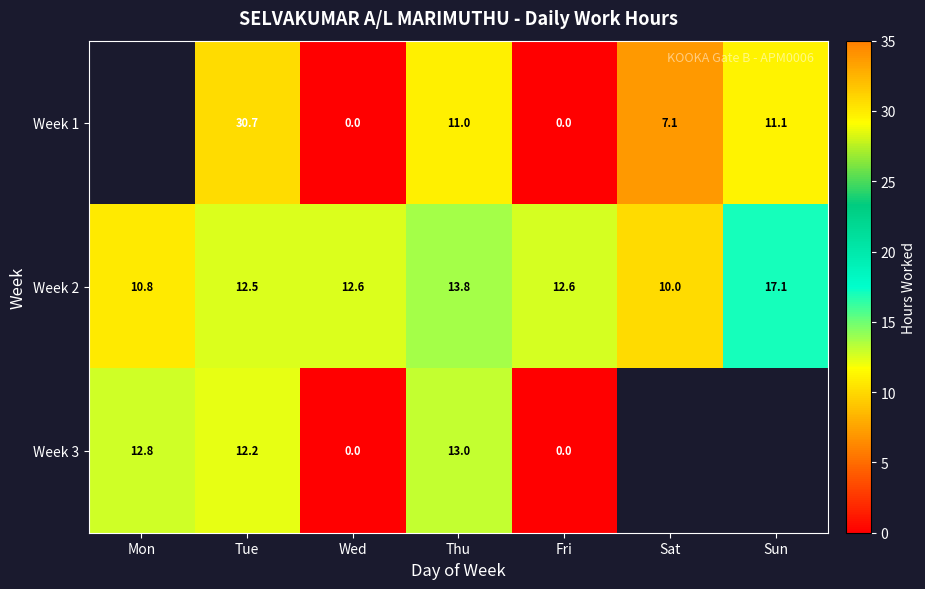

Is the value of Week 1 at Fri greater than the value of Week 2 at Sun?

No